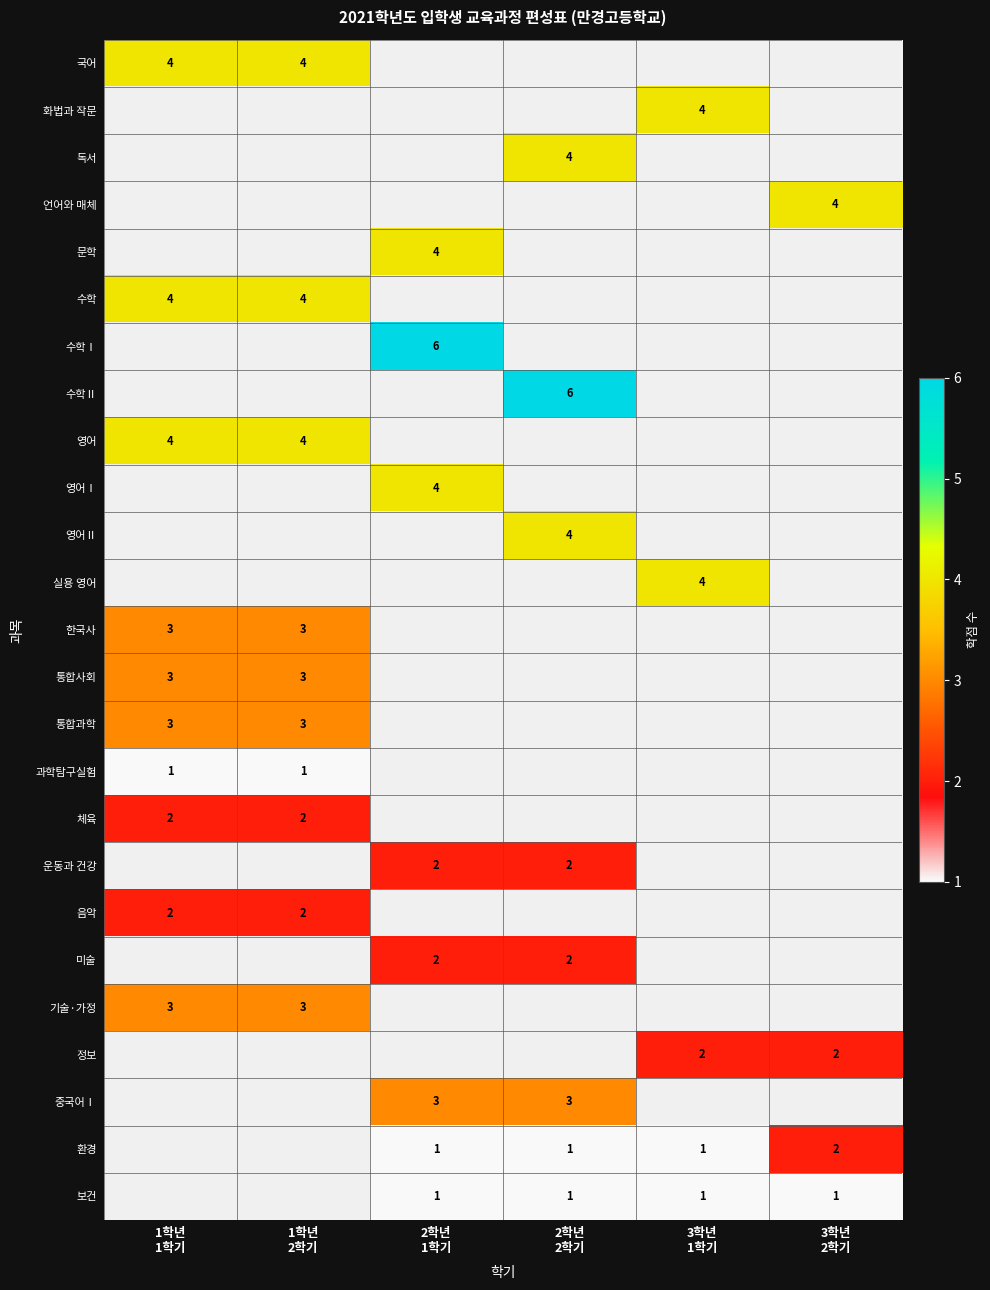

List the labels in order of 체육 value, smallest first.

2학년 1학기, 2학년 2학기, 3학년 1학기, 3학년 2학기, 1학년 1학기, 1학년 2학기